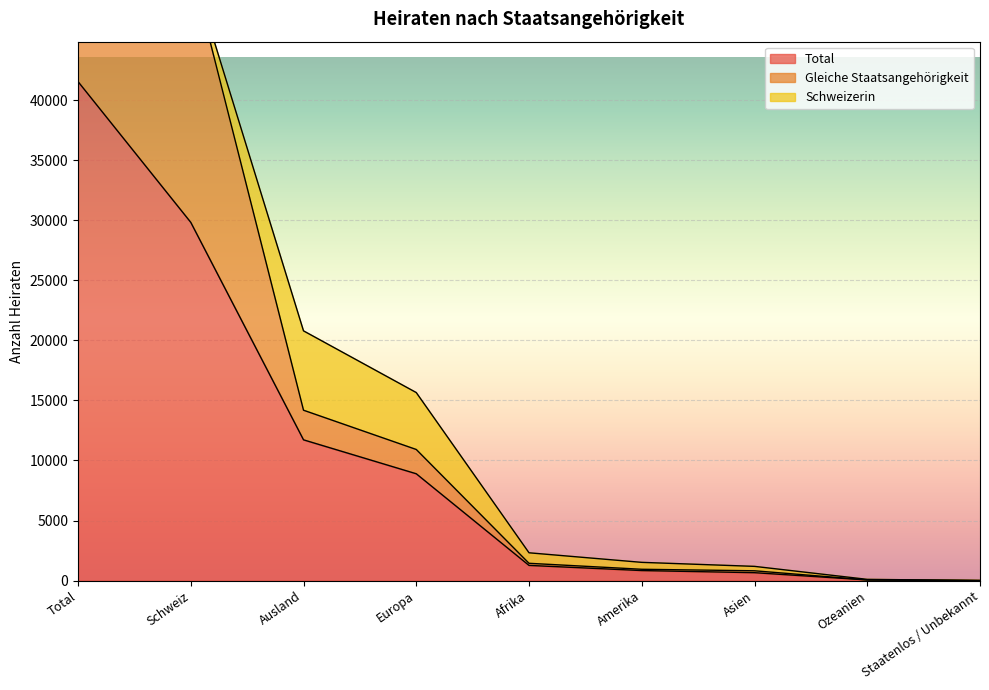

At which label does Total reach its peak?

Total